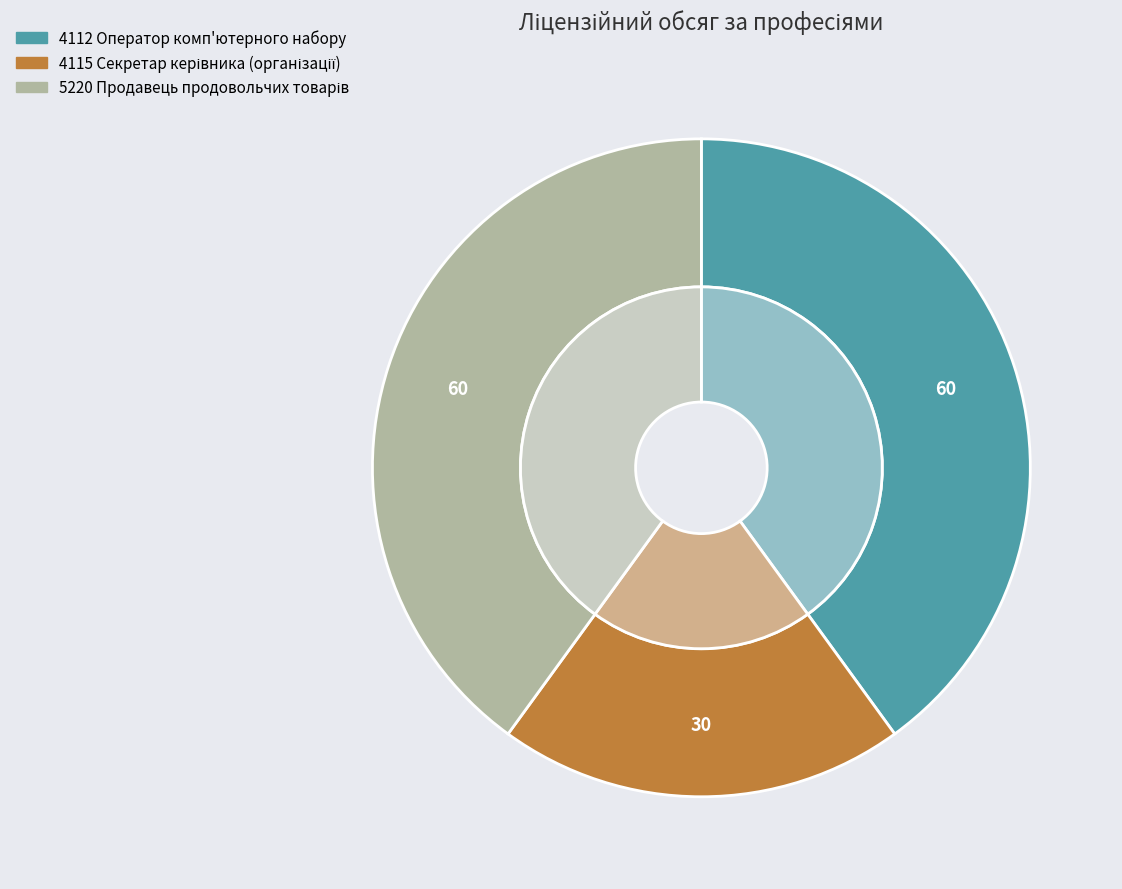

Count the number of slices in the pie.

3